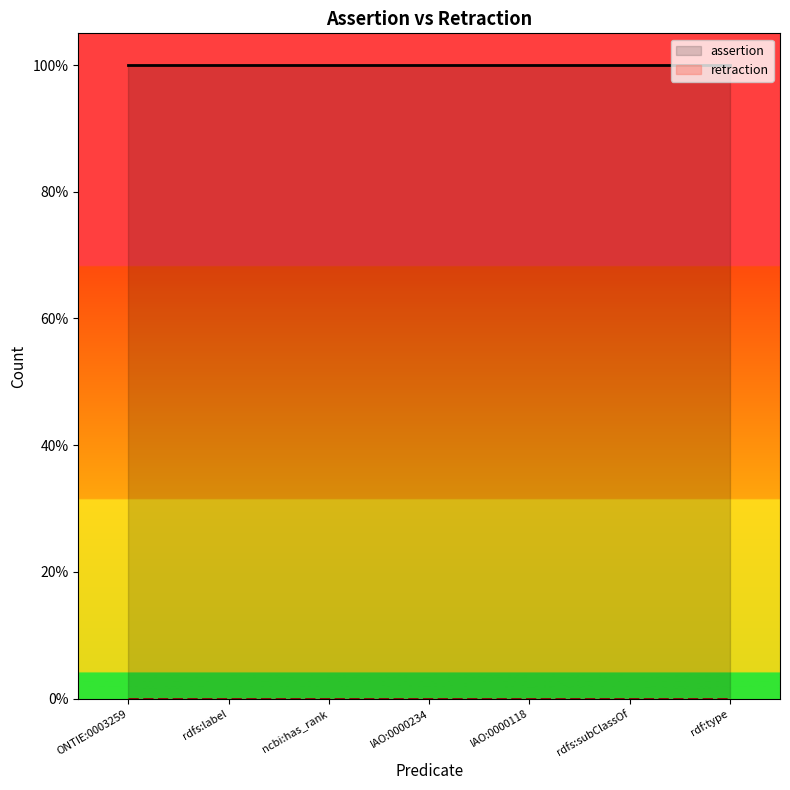

What is the sum of the assertion values at ncbi:has_rank and IAO:0000234?

2